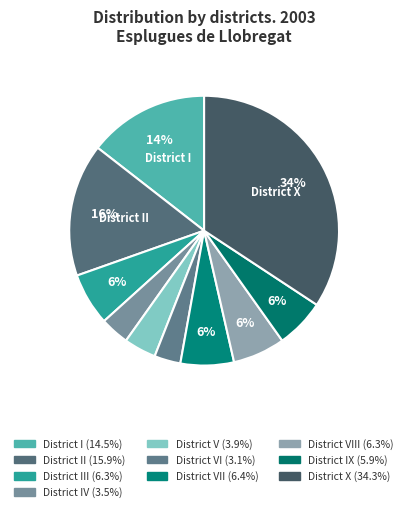

Does any single category account for the majority?

No